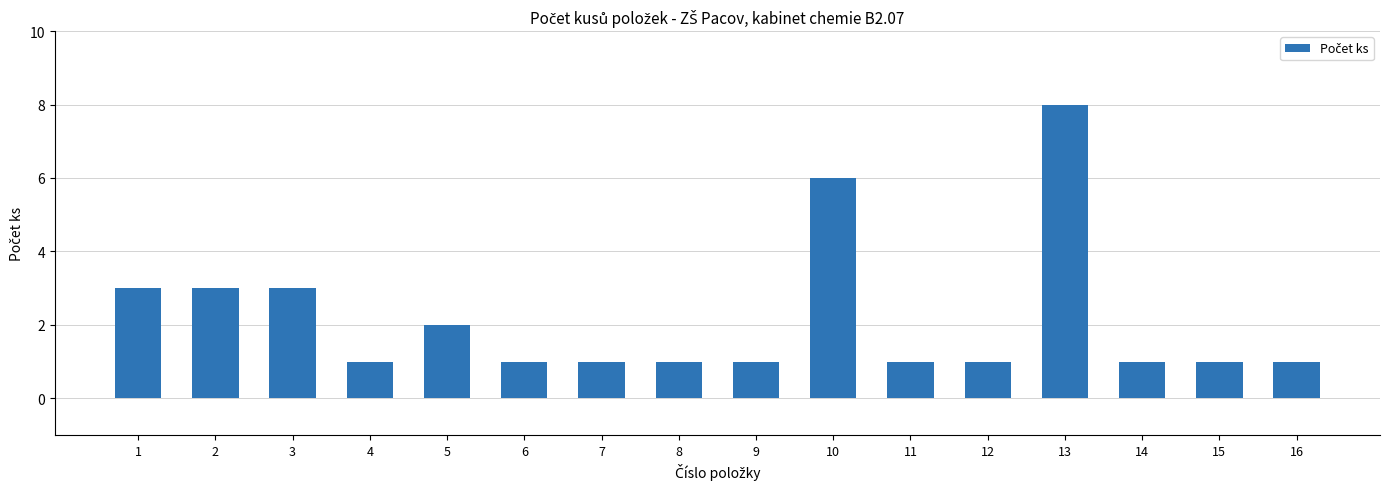

Approximately how many times larger is the value at 2 compared to 4?

3.0